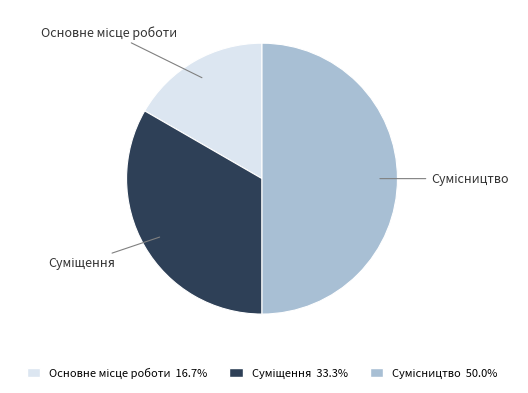

Which category has the smallest portion of the pie?

Основне місце роботи